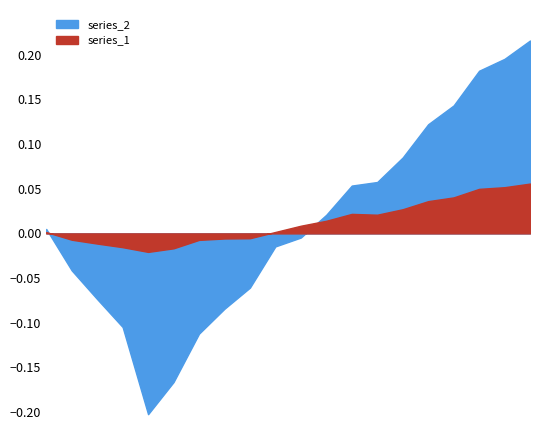

How many data points does each series have?

20